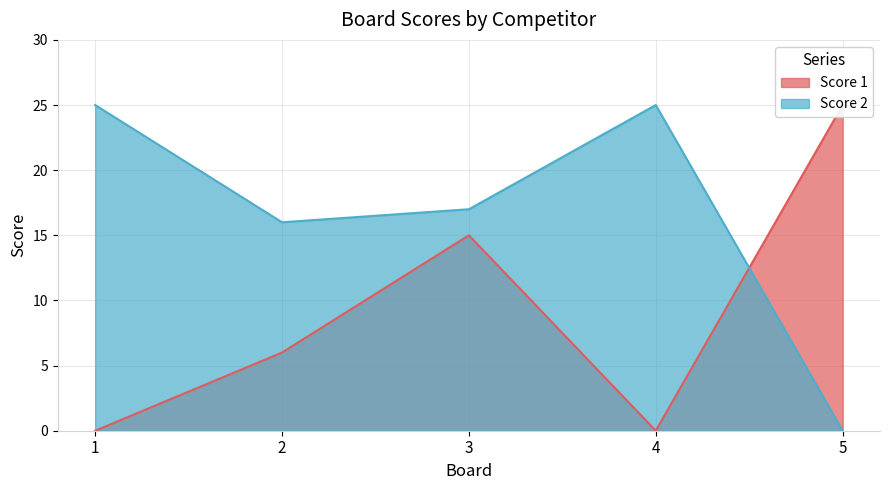

At which label does Score 2 reach its minimum?

5